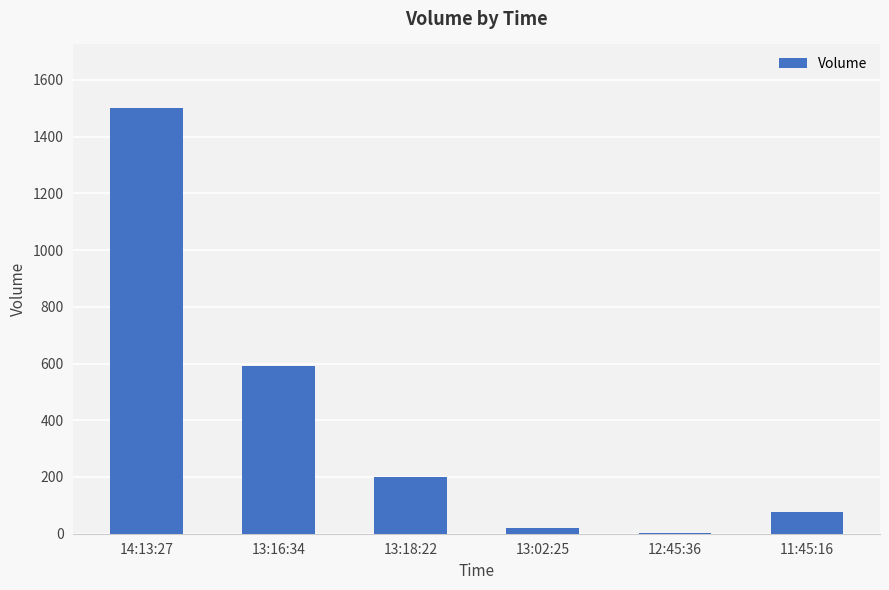

What is the ratio of the value at 14:13:27 to the value at 11:45:16?

20.0